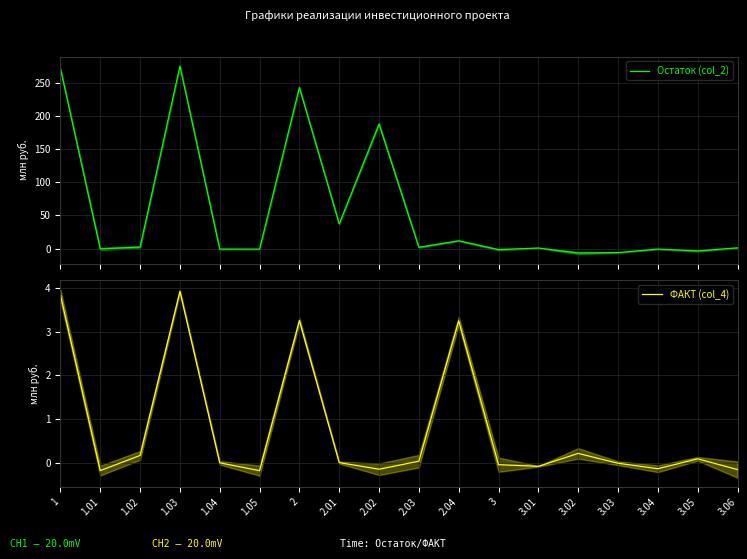

Where is the first local maximum for ФАКТ (col_4)?

1.03